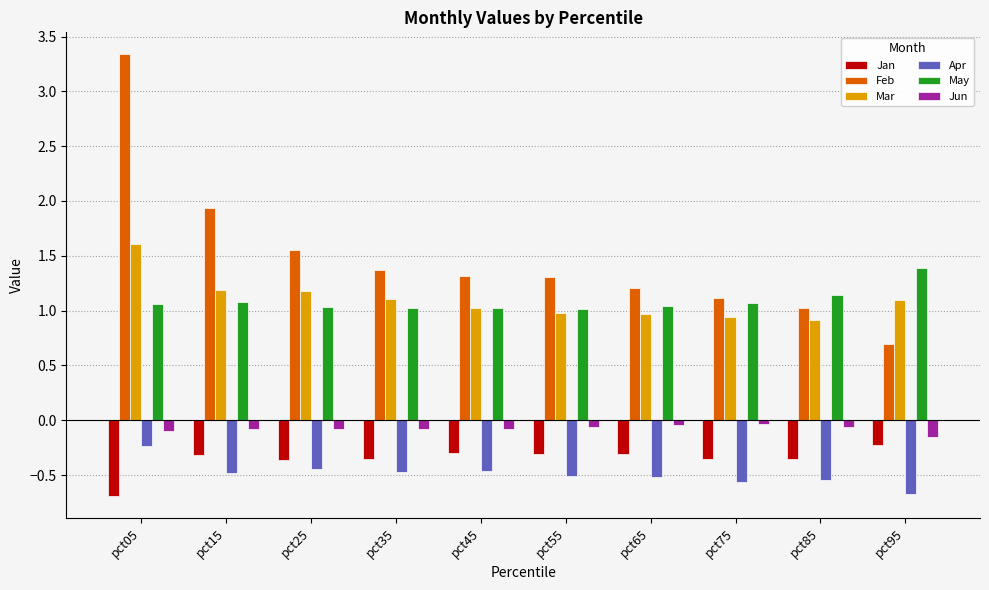

Are the bars grouped side by side (vs. stacked)?

Yes